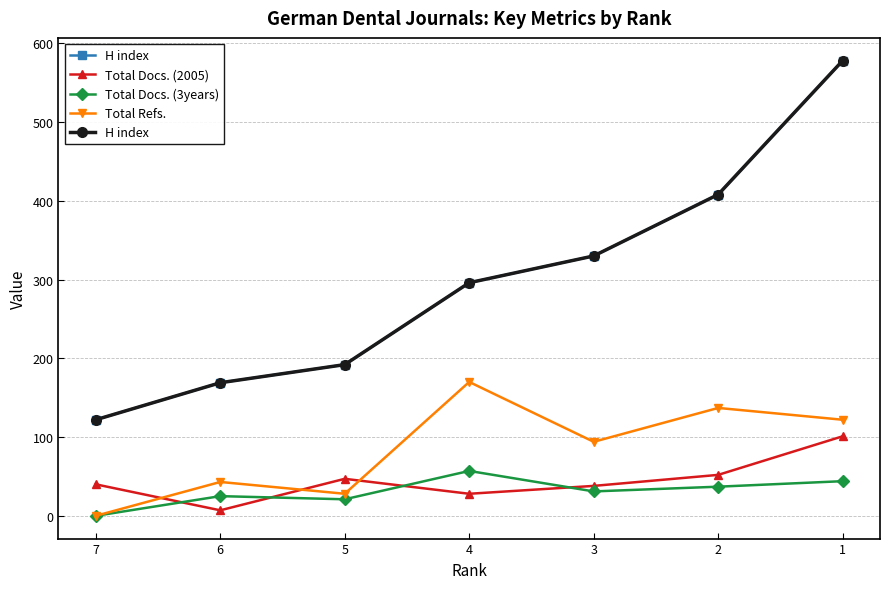

What is the value of the Total Refs. point at the 3rd from the left?

28